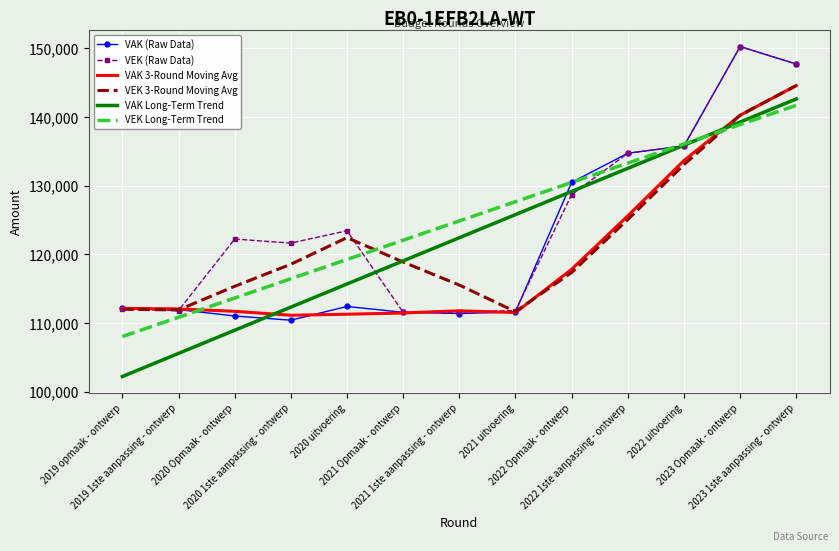

Read the VAK Long-Term Trend value at 2019 opmaak - ontwerp.

102204.6